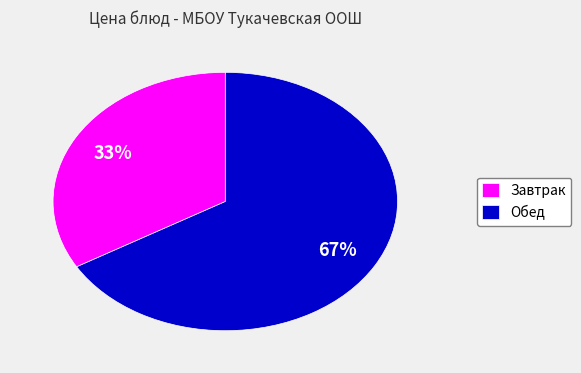

How many slices are in this pie chart?

2